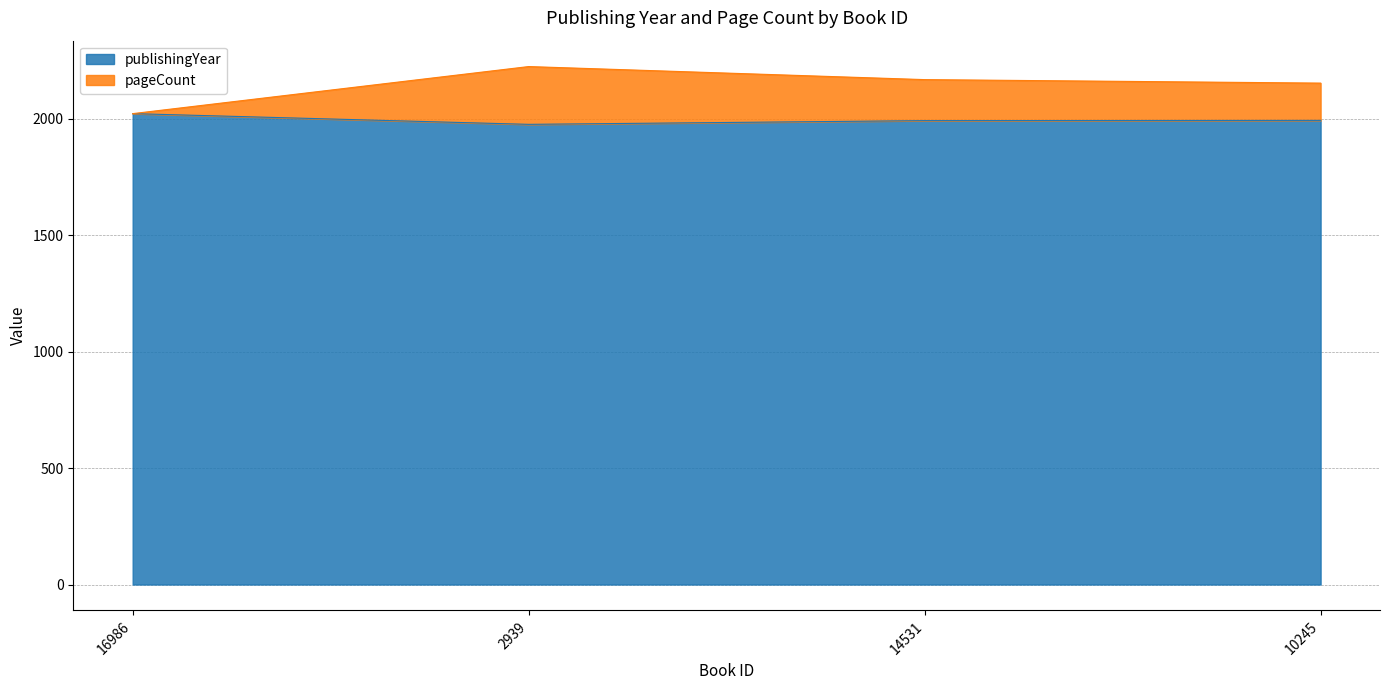

Reading left to right, list all the values displayed in this chart.

publishingYear: 2021	1975	1991	1992
pageCount: 2021	2223	2167	2152